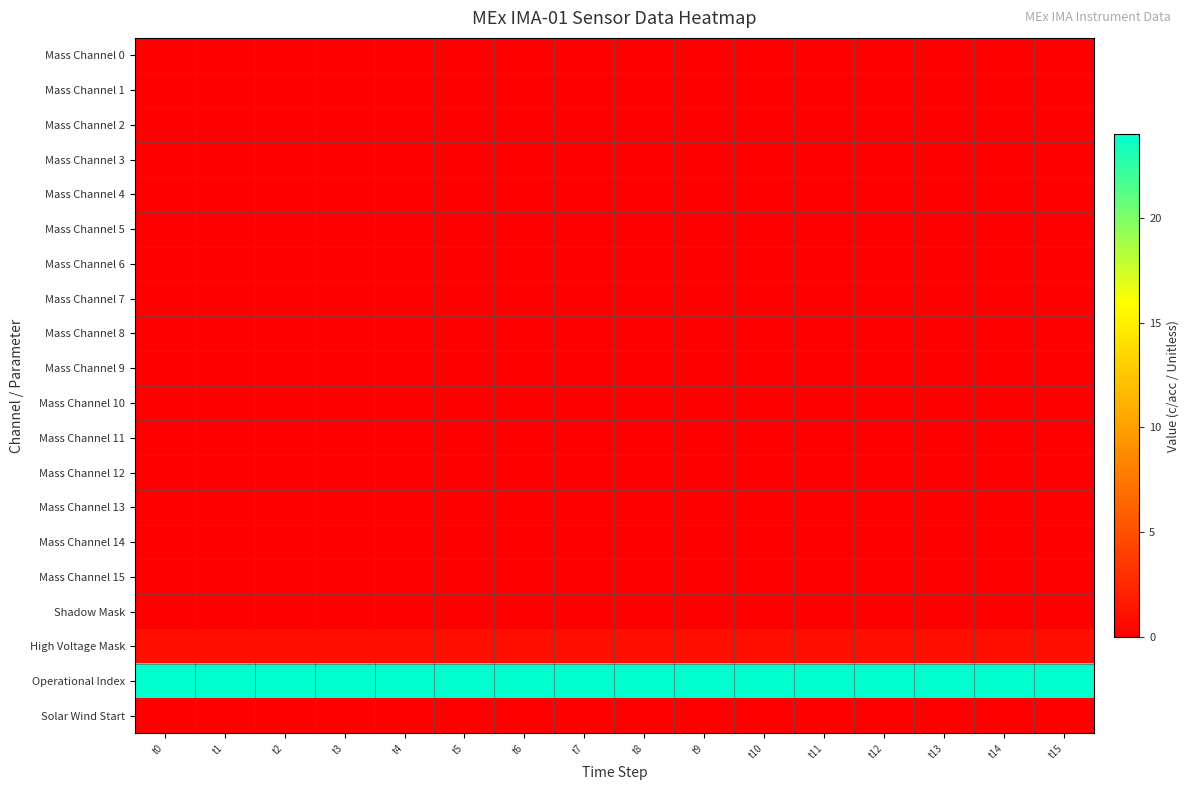

Reading left to right, transcribe all the data shown in this chart.

Mass Channel 0: t0=0	t1=0	t2=0	t3=0	t4=0	t5=0	t6=0	t7=0	t8=0	t9=0	t10=0	t11=0	t12=0	t13=0	t14=0	t15=0
Mass Channel 1: t0=0	t1=0	t2=0	t3=0	t4=0	t5=0	t6=0	t7=0	t8=0	t9=0	t10=0	t11=0	t12=0	t13=0	t14=0	t15=0
Mass Channel 2: t0=0	t1=0	t2=0	t3=0	t4=0	t5=0	t6=0	t7=0	t8=0	t9=0	t10=0	t11=0	t12=0	t13=0	t14=0	t15=0
Mass Channel 3: t0=0	t1=0	t2=0	t3=0	t4=0	t5=0	t6=0	t7=0	t8=0	t9=0	t10=0	t11=0	t12=0	t13=0	t14=0	t15=0
Mass Channel 4: t0=0	t1=0	t2=0	t3=0	t4=0	t5=0	t6=0	t7=0	t8=0	t9=0	t10=0	t11=0	t12=0	t13=0	t14=0	t15=0
Mass Channel 5: t0=0	t1=0	t2=0	t3=0	t4=0	t5=0	t6=0	t7=0	t8=0	t9=0	t10=0	t11=0	t12=0	t13=0	t14=0	t15=0
Mass Channel 6: t0=0	t1=0	t2=0	t3=0	t4=0	t5=0	t6=0	t7=0	t8=0	t9=0	t10=0	t11=0	t12=0	t13=0	t14=0	t15=0
Mass Channel 7: t0=0	t1=0	t2=0	t3=0	t4=0	t5=0	t6=0	t7=0	t8=0	t9=0	t10=0	t11=0	t12=0	t13=0	t14=0	t15=0
Mass Channel 8: t0=0	t1=0	t2=0	t3=0	t4=0	t5=0	t6=0	t7=0	t8=0	t9=0	t10=0	t11=0	t12=0	t13=0	t14=0	t15=0
Mass Channel 9: t0=0	t1=0	t2=0	t3=0	t4=0	t5=0	t6=0	t7=0	t8=0	t9=0	t10=0	t11=0	t12=0	t13=0	t14=0	t15=0
Mass Channel 10: t0=0	t1=0	t2=0	t3=0	t4=0	t5=0	t6=0	t7=0	t8=0	t9=0	t10=0	t11=0	t12=0	t13=0	t14=0	t15=0
Mass Channel 11: t0=0	t1=0	t2=0	t3=0	t4=0	t5=0	t6=0	t7=0	t8=0	t9=0	t10=0	t11=0	t12=0	t13=0	t14=0	t15=0
Mass Channel 12: t0=0	t1=0	t2=0	t3=0	t4=0	t5=0	t6=0	t7=0	t8=0	t9=0	t10=0	t11=0	t12=0	t13=0	t14=0	t15=0
Mass Channel 13: t0=0	t1=0	t2=0	t3=0	t4=0	t5=0	t6=0	t7=0	t8=0	t9=0	t10=0	t11=0	t12=0	t13=0	t14=0	t15=0
Mass Channel 14: t0=0	t1=0	t2=0	t3=0	t4=0	t5=0	t6=0	t7=0	t8=0	t9=0	t10=0	t11=0	t12=0	t13=0	t14=0	t15=0
Mass Channel 15: t0=0	t1=0	t2=0	t3=0	t4=0	t5=0	t6=0	t7=0	t8=0	t9=0	t10=0	t11=0	t12=0	t13=0	t14=0	t15=0
Shadow Mask: t0=0	t1=0	t2=0	t3=0	t4=0	t5=0	t6=0	t7=0	t8=0	t9=0	t10=0	t11=0	t12=0	t13=0	t14=0	t15=0
High Voltage Mask: t0=1	t1=1	t2=1	t3=1	t4=1	t5=1	t6=1	t7=1	t8=1	t9=1	t10=1	t11=1	t12=1	t13=1	t14=1	t15=1
Operational Index: t0=24	t1=24	t2=24	t3=24	t4=24	t5=24	t6=24	t7=24	t8=24	t9=24	t10=24	t11=24	t12=24	t13=24	t14=24	t15=24
Solar Wind Start: t0=0	t1=0	t2=0	t3=0	t4=0	t5=0	t6=0	t7=0	t8=0	t9=0	t10=0	t11=0	t12=0	t13=0	t14=0	t15=0